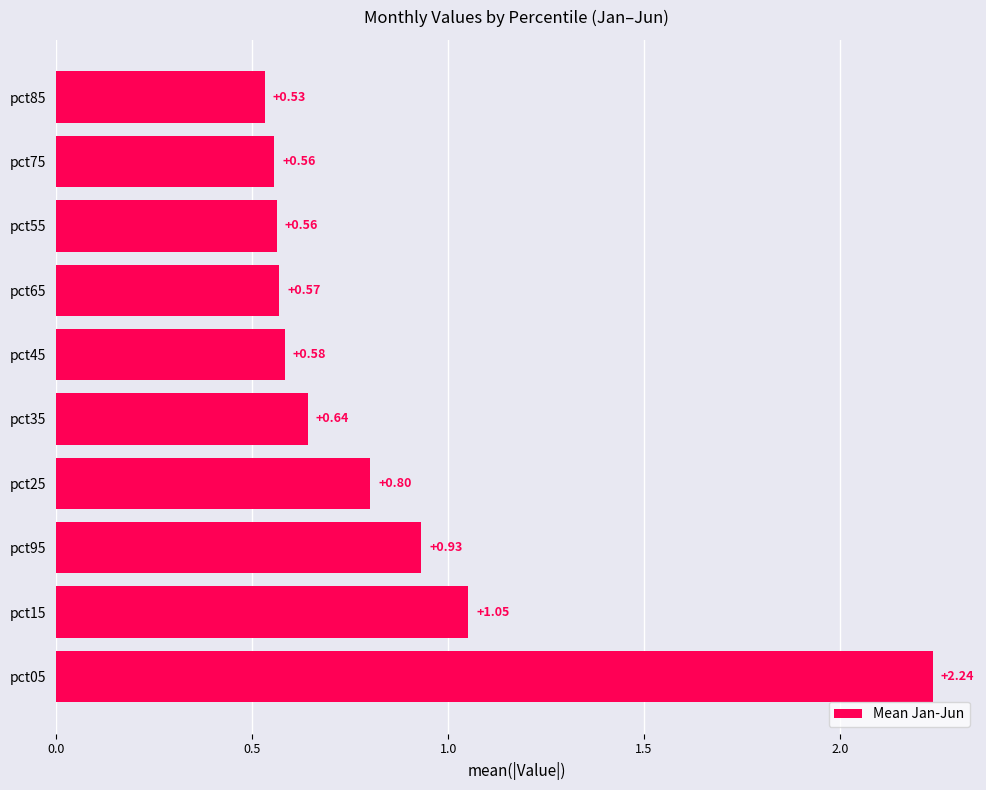

What is the difference between the maximum and minimum values?

1.7